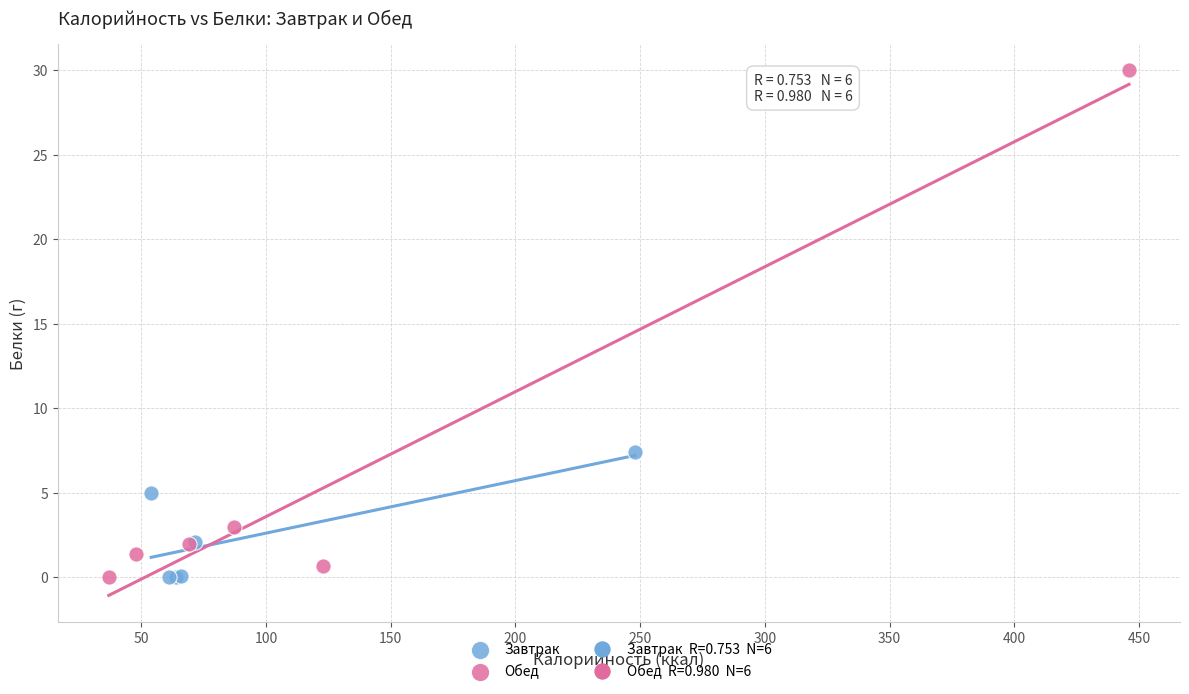

Which series has the widest spread of Y values?

Обед